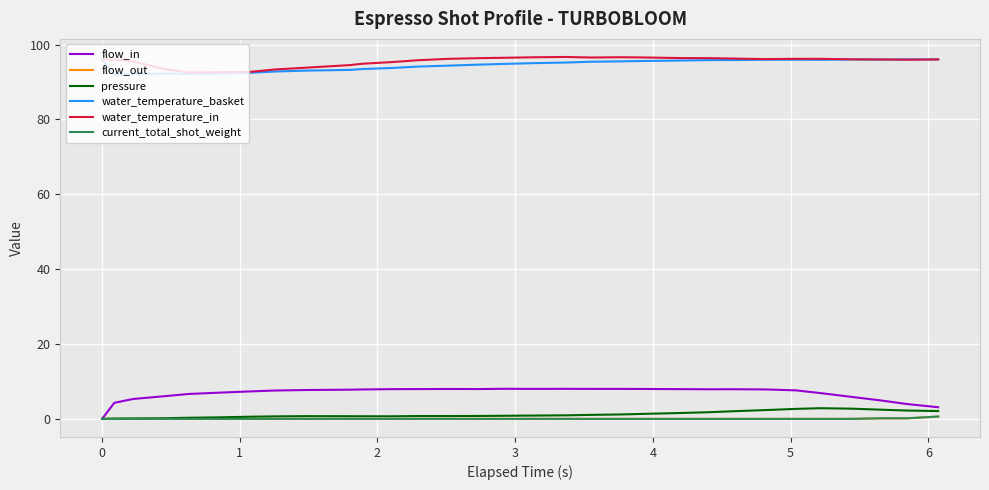

True or false: pressure and water_temperature_basket cross at least once.

False